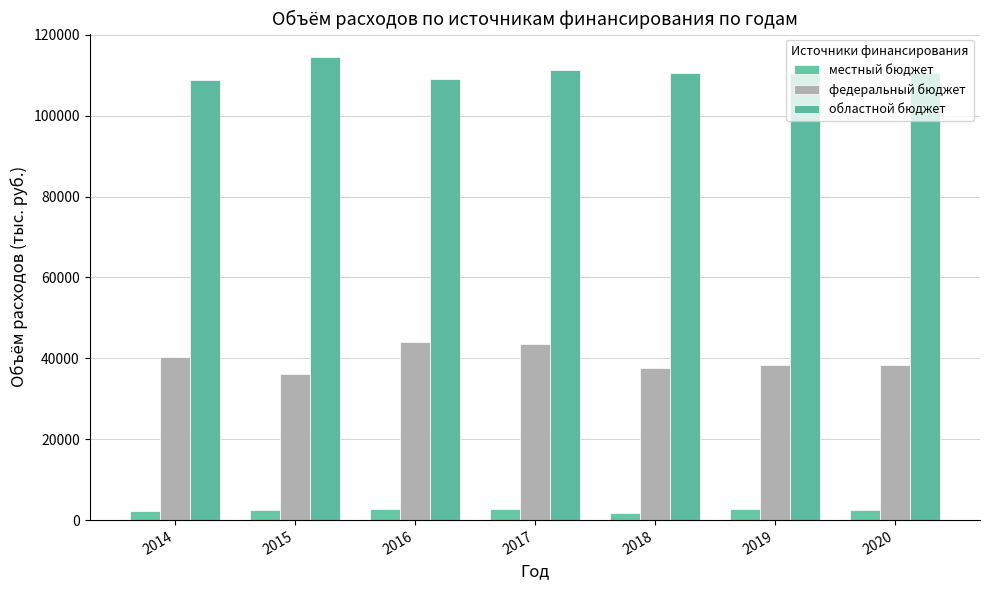

True or false: местный бюджет has a value of 1658.0 at 2018.

True